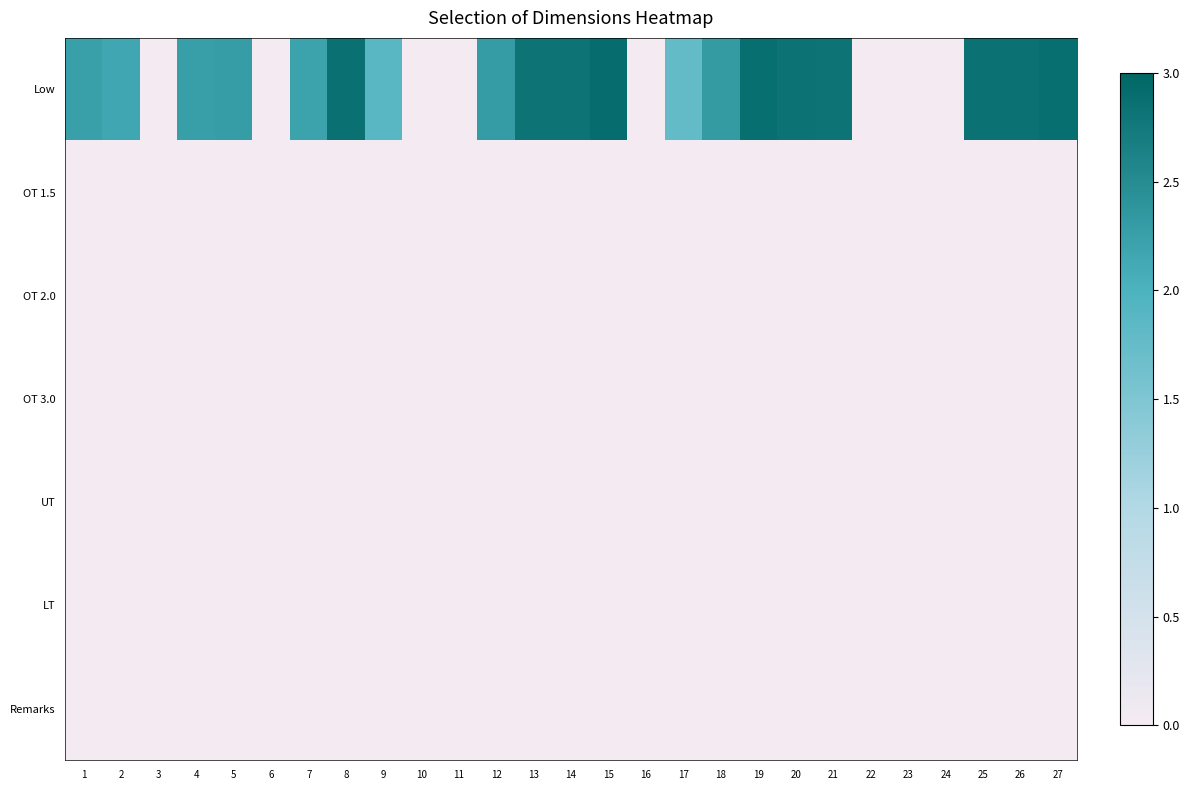

Which label corresponds to the largest value in the chart?

15